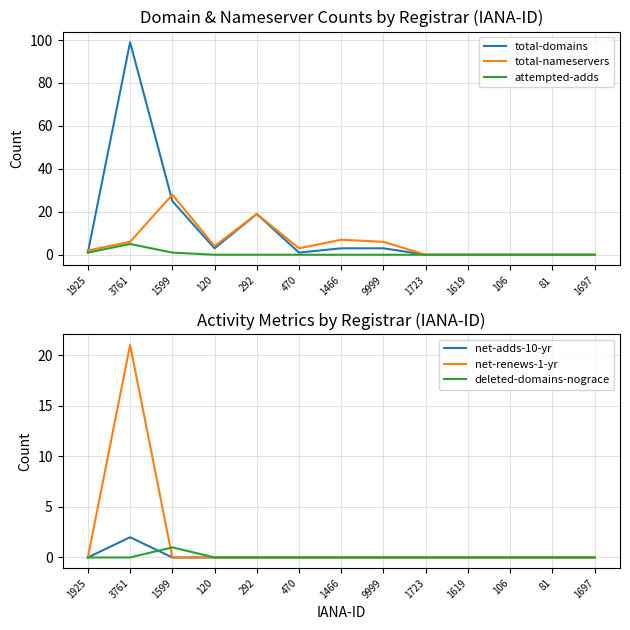

The value of attempted-adds at 106 is 0. True or false?

True